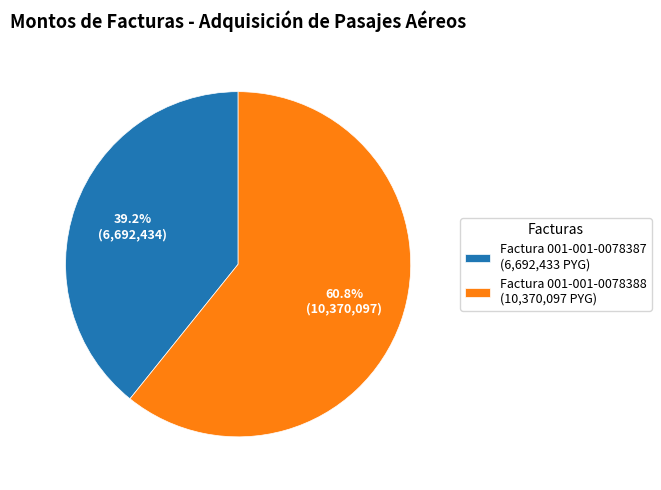

True or false: Factura 001-001-0078388 accounts for 49% of the total.

False